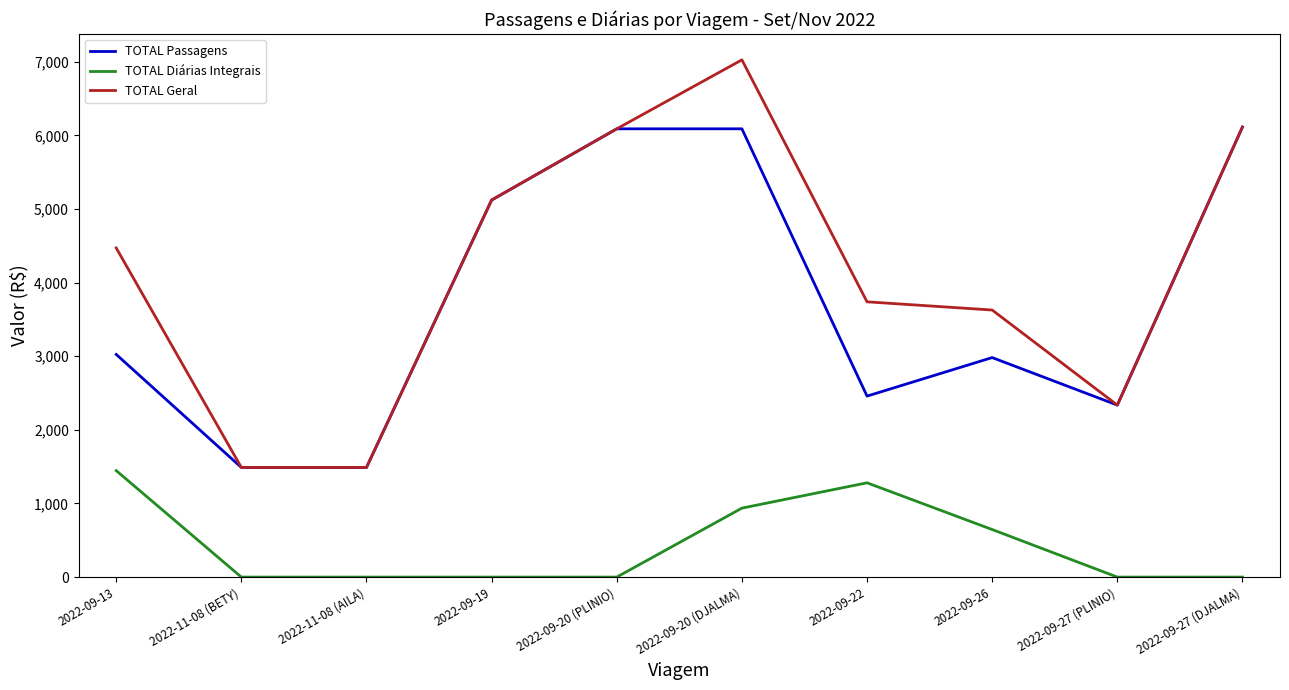

True or false: TOTAL Geral and TOTAL Diárias Integrais intersect in this chart.

False